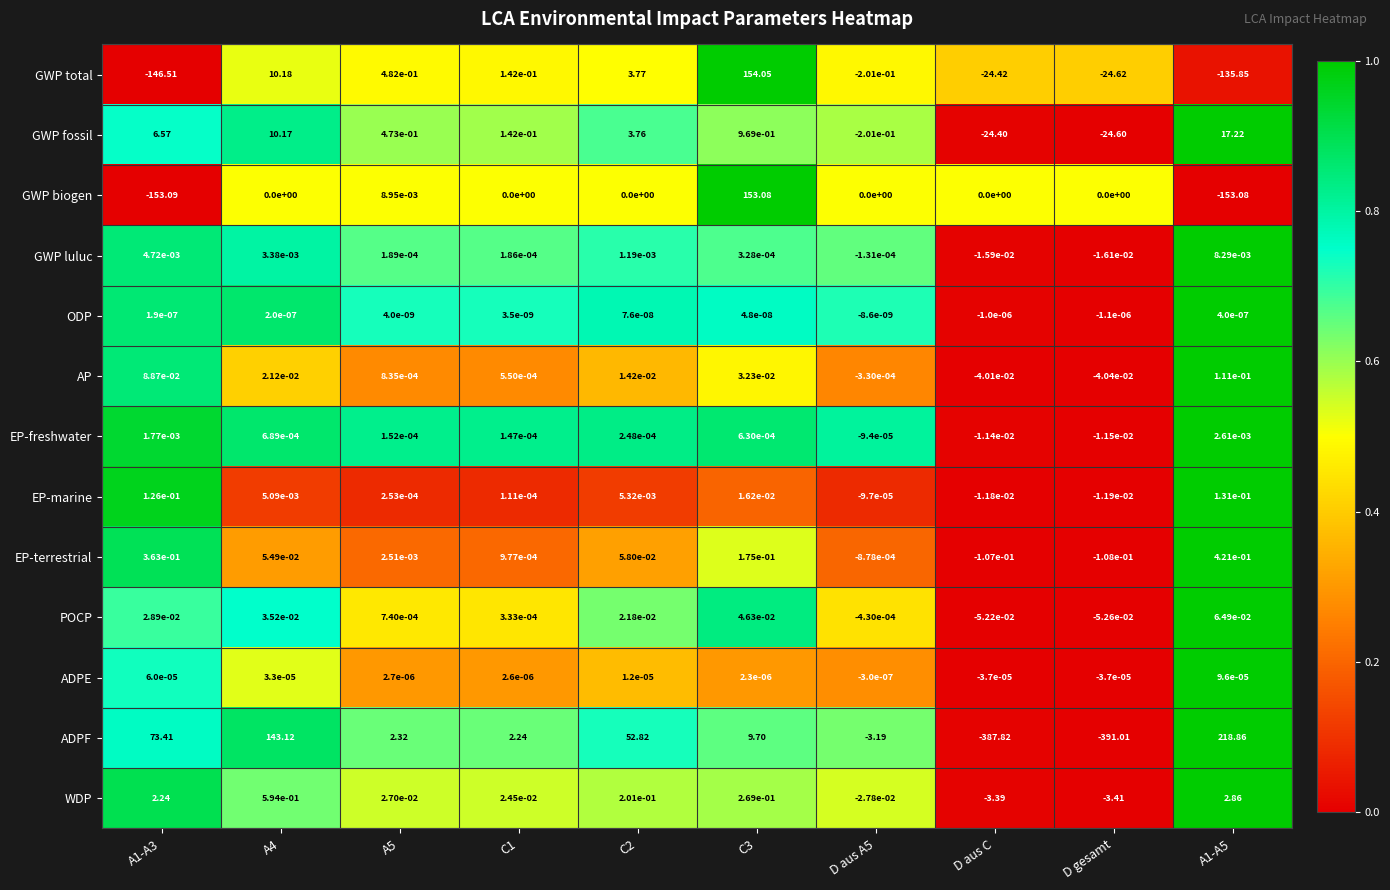

At which category is the sum across all series the highest?

C3